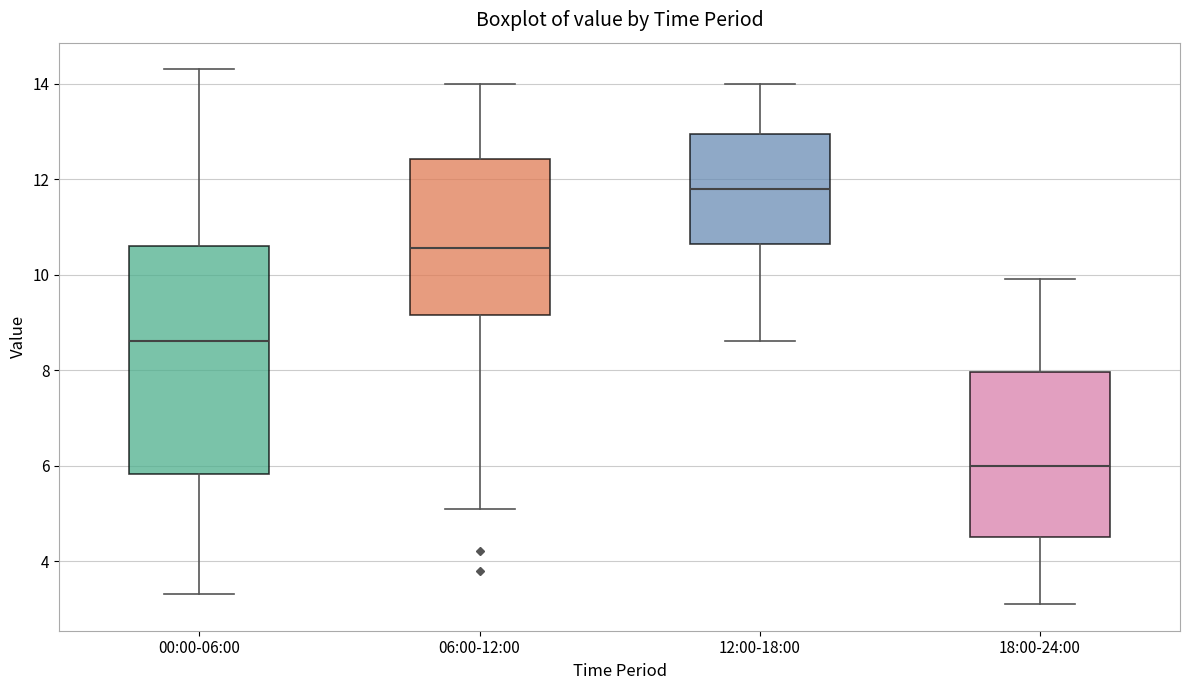

Reading left to right, read every box against the y-axis: the position of its median line, the range the box covers, and the ends of its whiskers. The values are not printed on the chart, so give them approximately, as read against the axis.

00:00-06:00: median 8.6, box 5.8 to 10.6, whiskers 3.4 to 14.4
06:00-12:00: median 10.6, box 9.2 to 12.4, whiskers 5.2 to 14.0
12:00-18:00: median 11.8, box 10.6 to 13.0, whiskers 8.6 to 14.0
18:00-24:00: median 6.0, box 4.6 to 8.0, whiskers 3.2 to 10.0